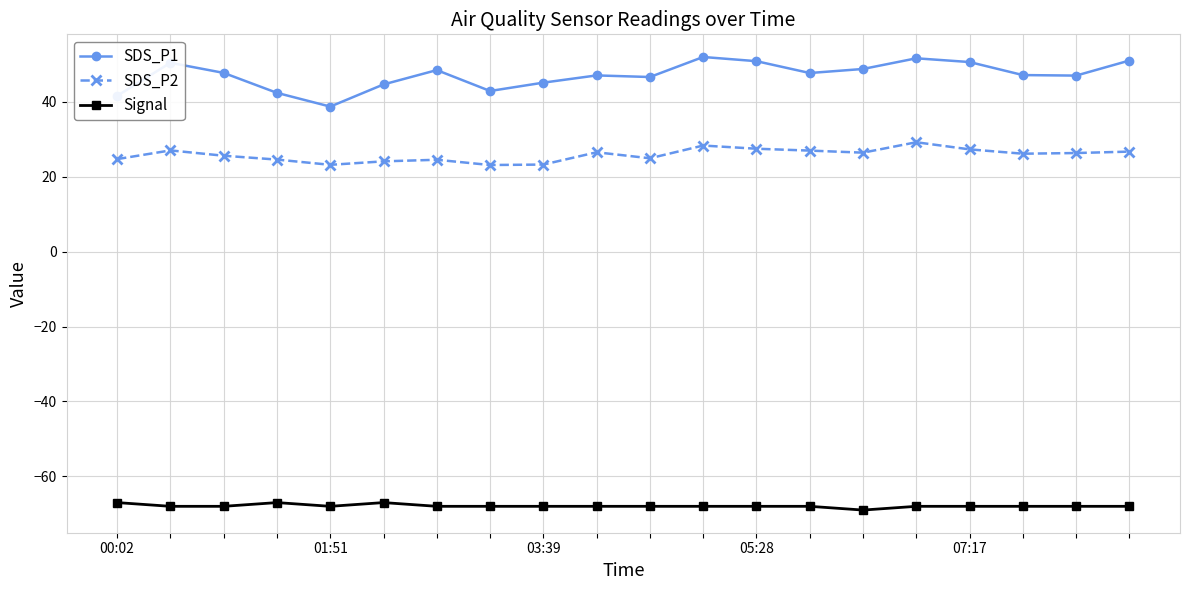

True or false: SDS_P2 has more than 1 points higher than both neighbors.

True